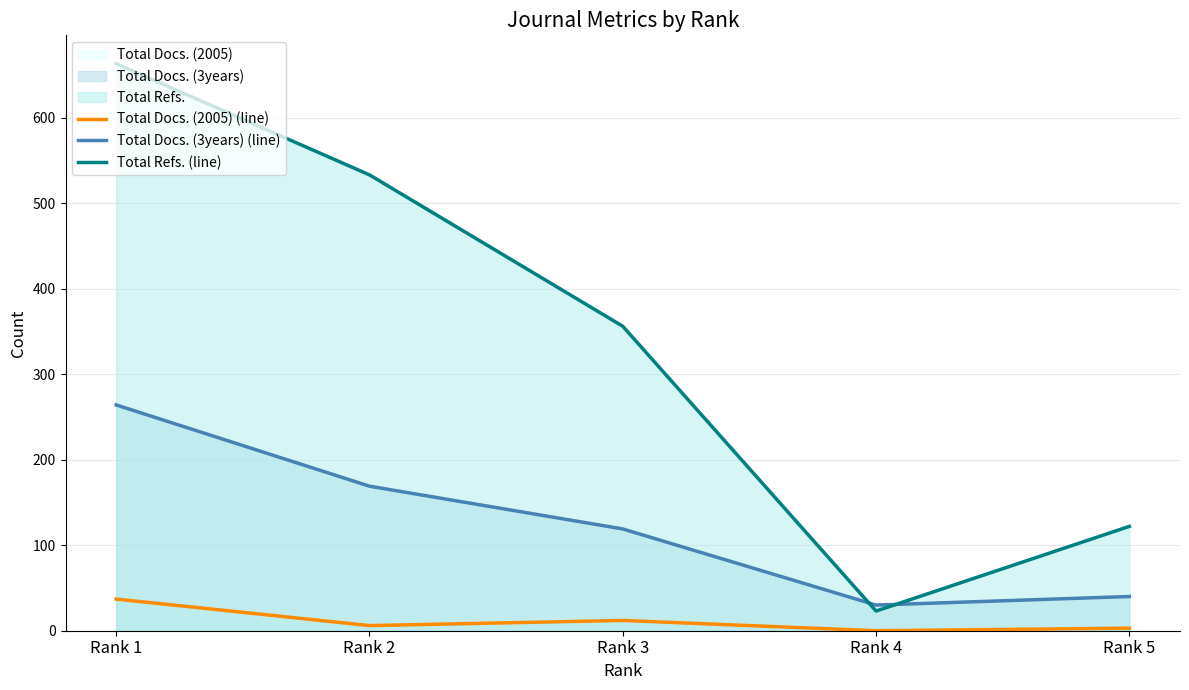

Is it true that Total Docs. (2005) (line) equals 0 at Rank 4?

True